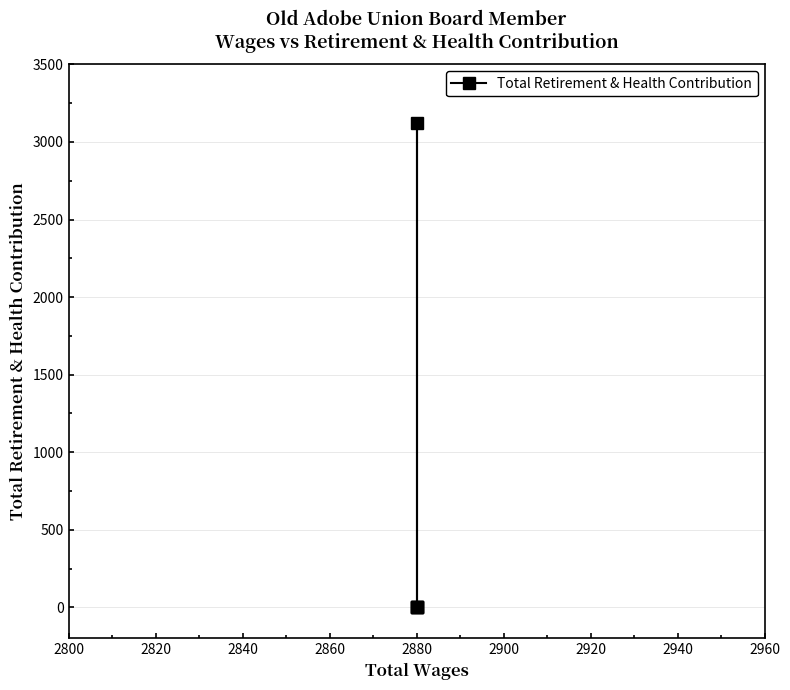

How many interior local peaks (higher than both neighbors) does the data have?

1